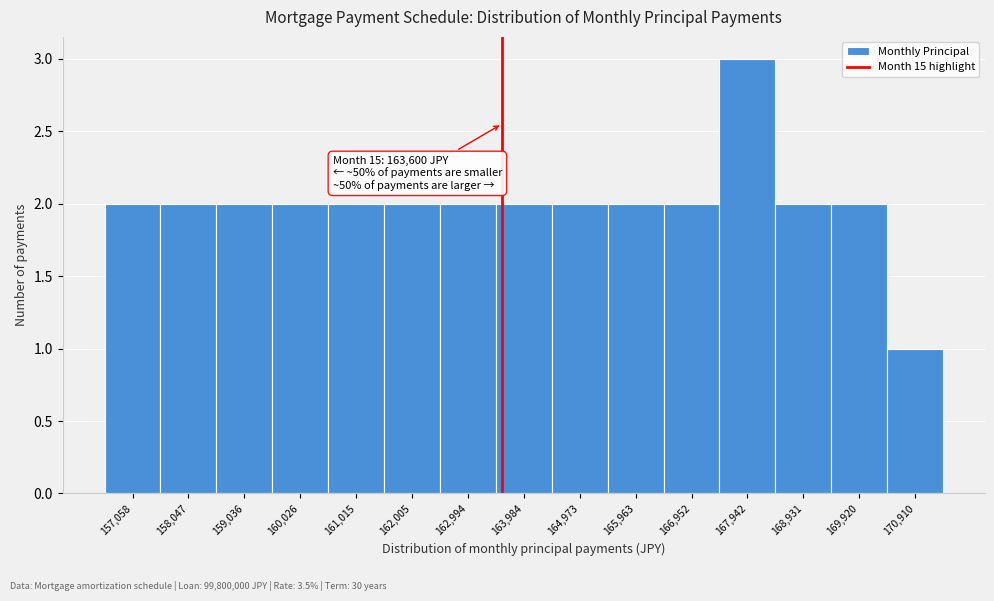

Which range on the x-axis has the tallest bar?

167400 to 168400